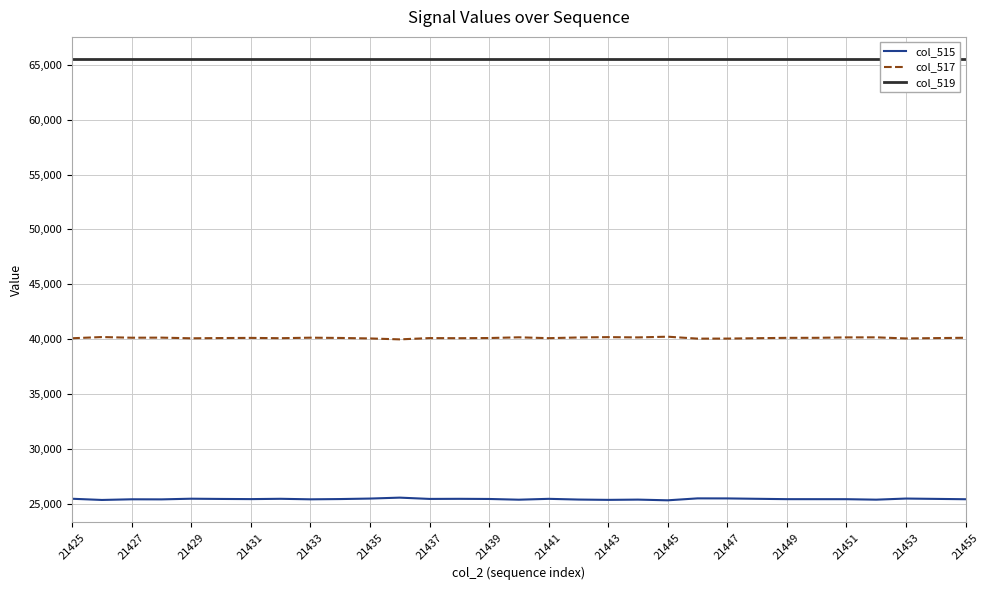

True or false: col_517 and col_515 intersect in this chart.

False